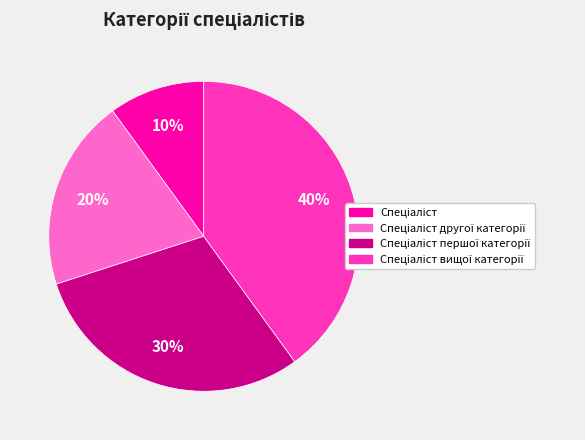

How many slices are in this pie chart?

4